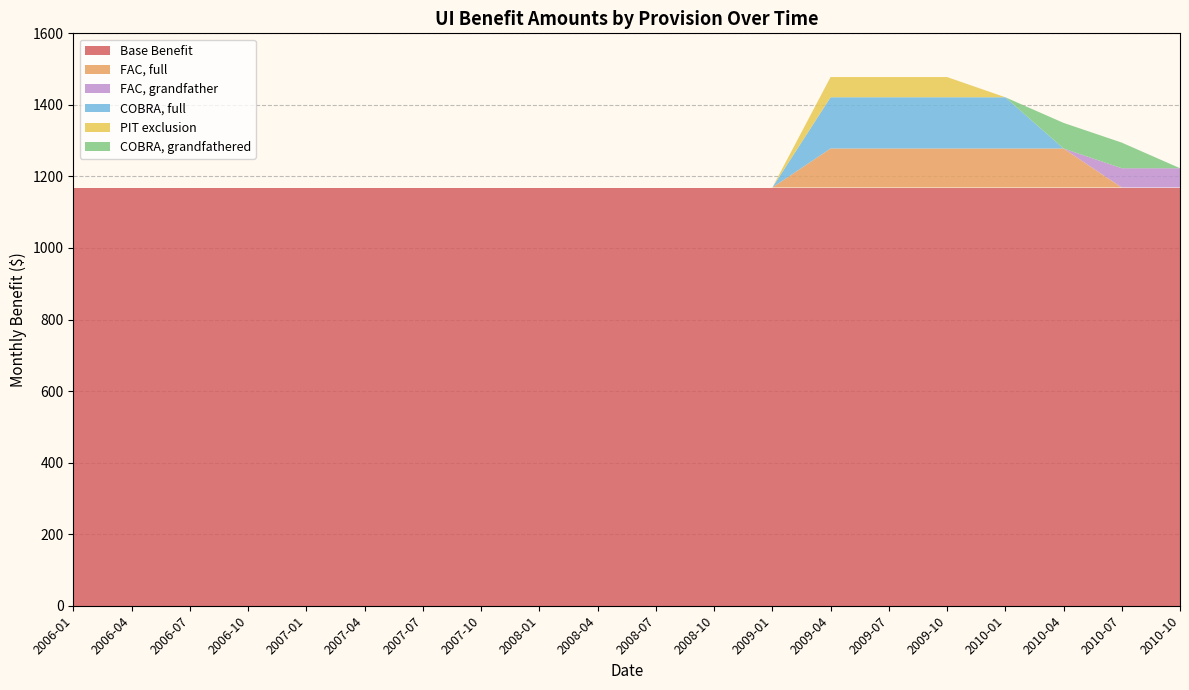

What is the total value across all series at 2007-04?

1169.0